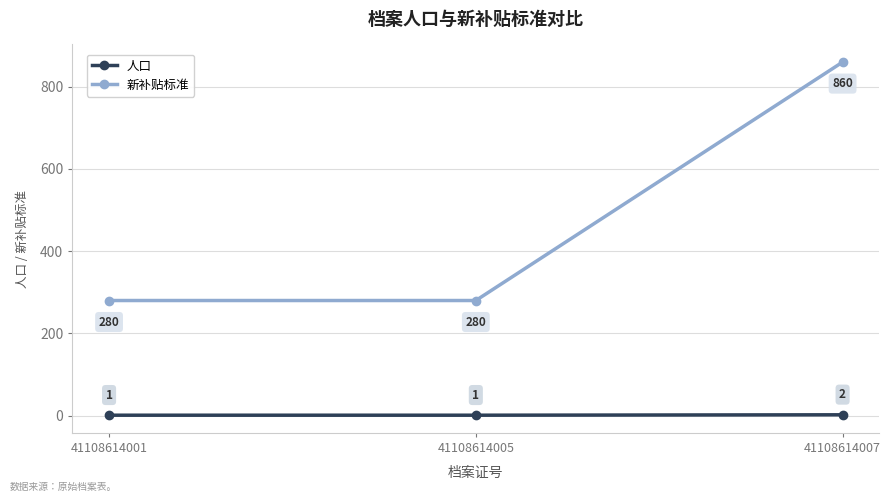

What is the approximate value of 新补贴标准 at 41108614005?

280